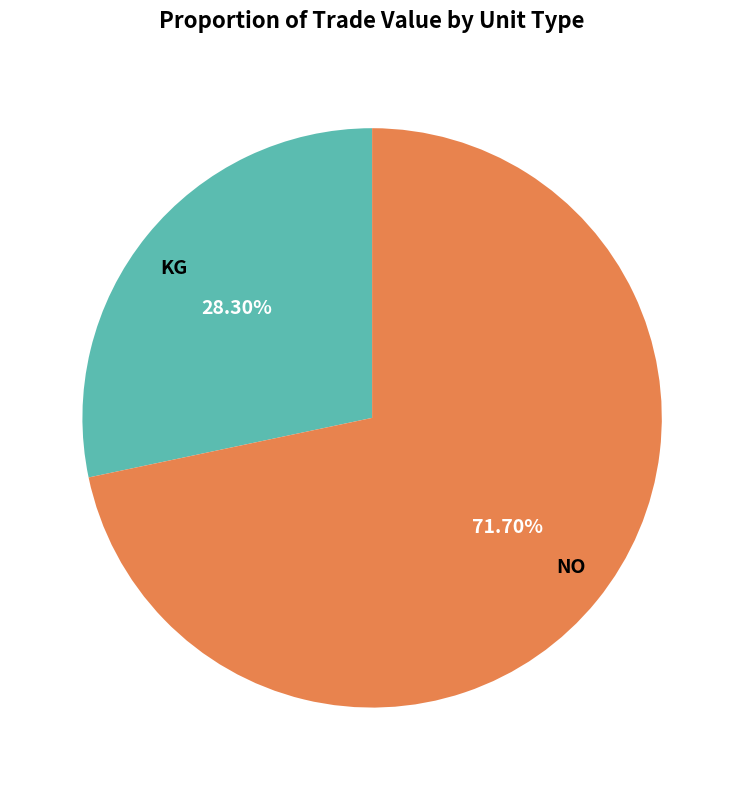

What is the ratio of the value at NO to the value at KG?

2.5